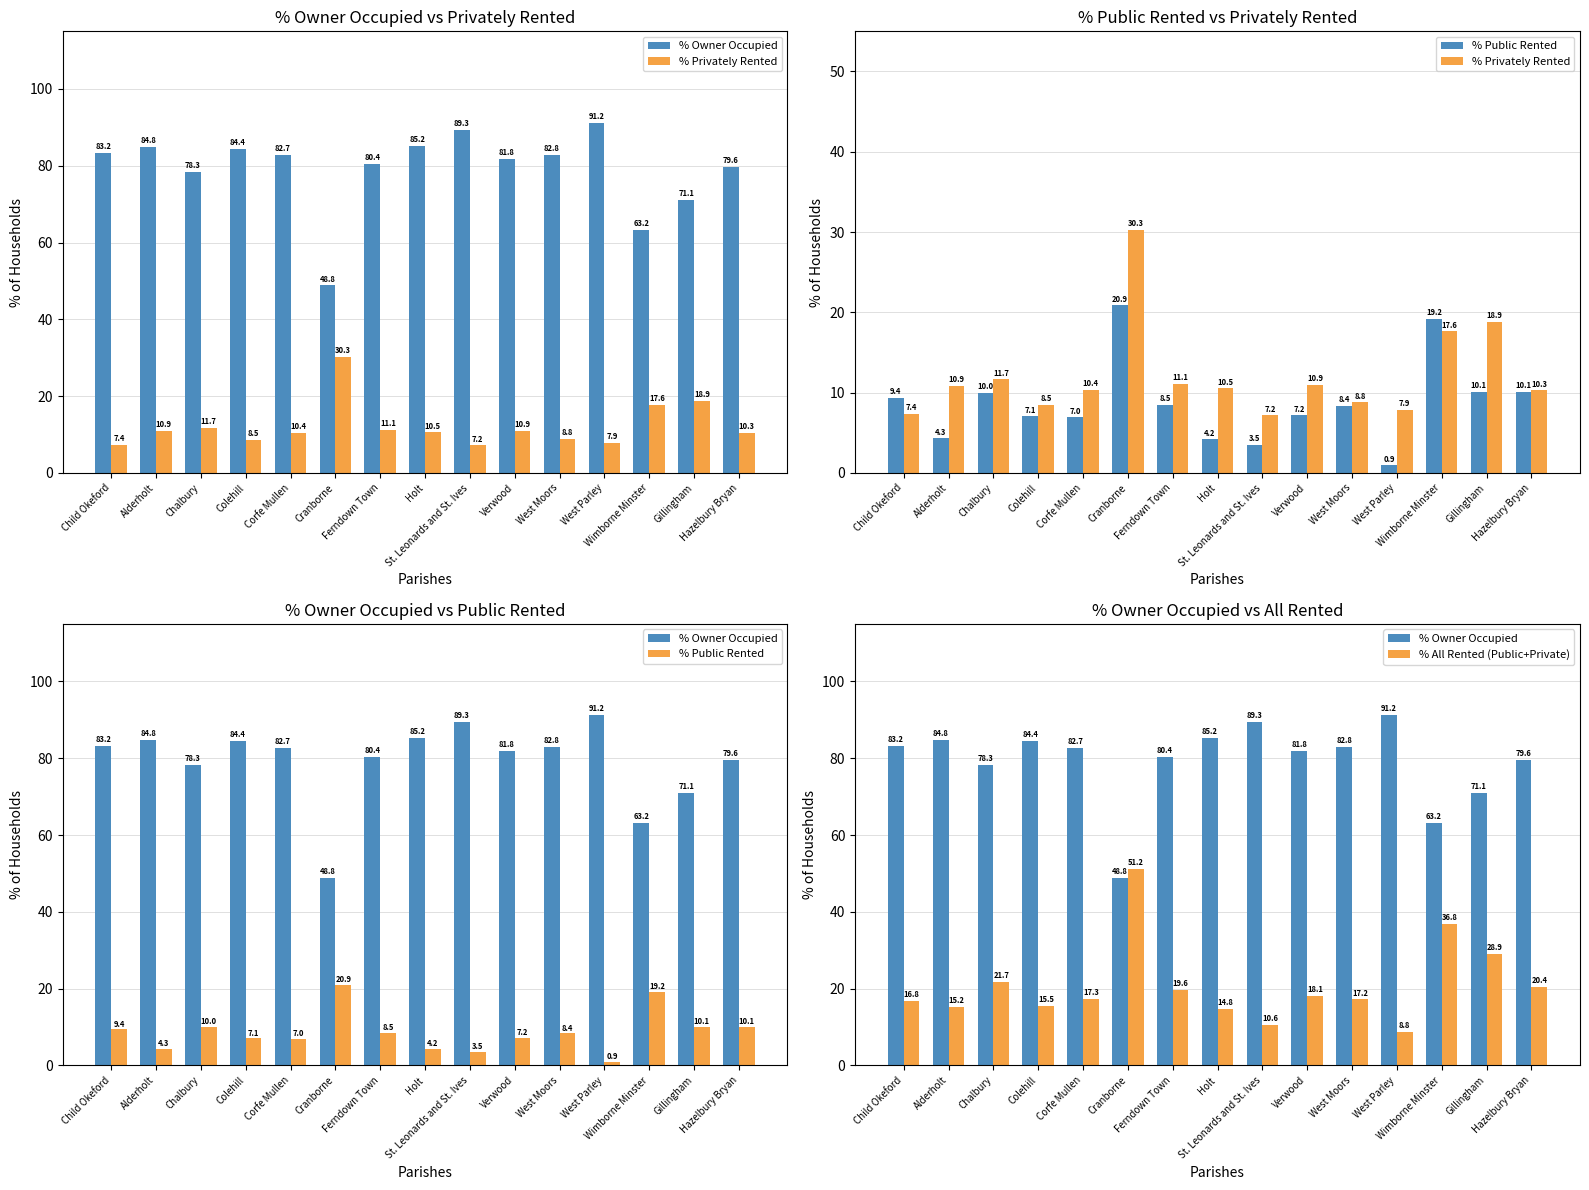

Is it true that % Owner Occupied equals 127.3 at Hazelbury Bryan?

False